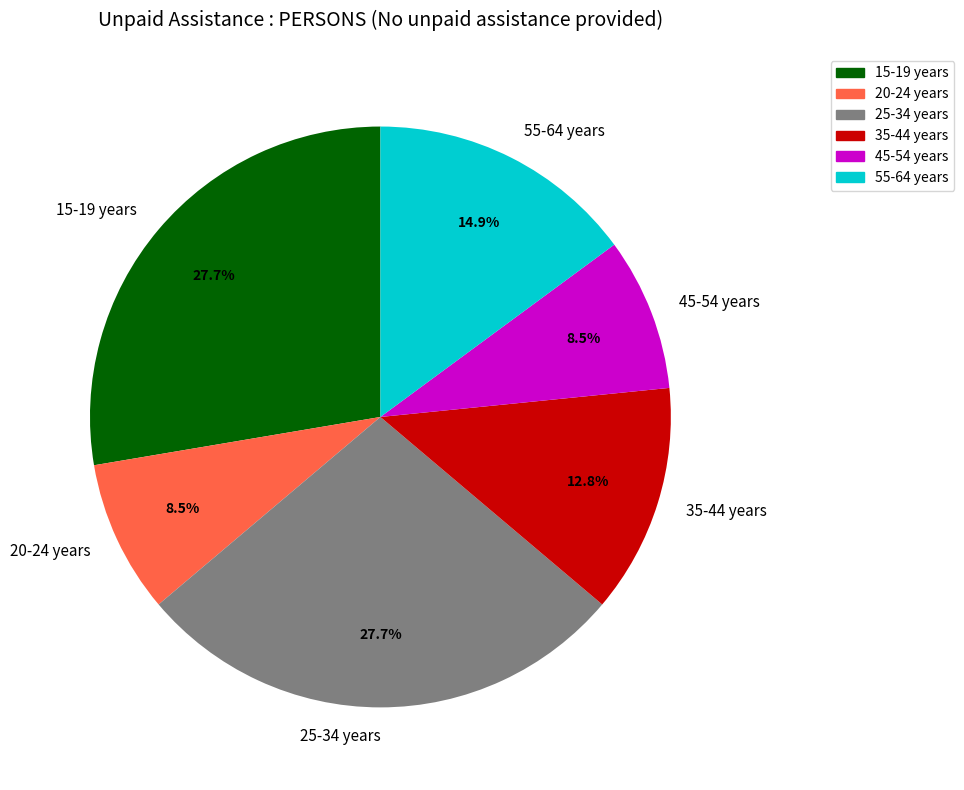

Which has a higher value, 55-64 years or 15-19 years?

15-19 years